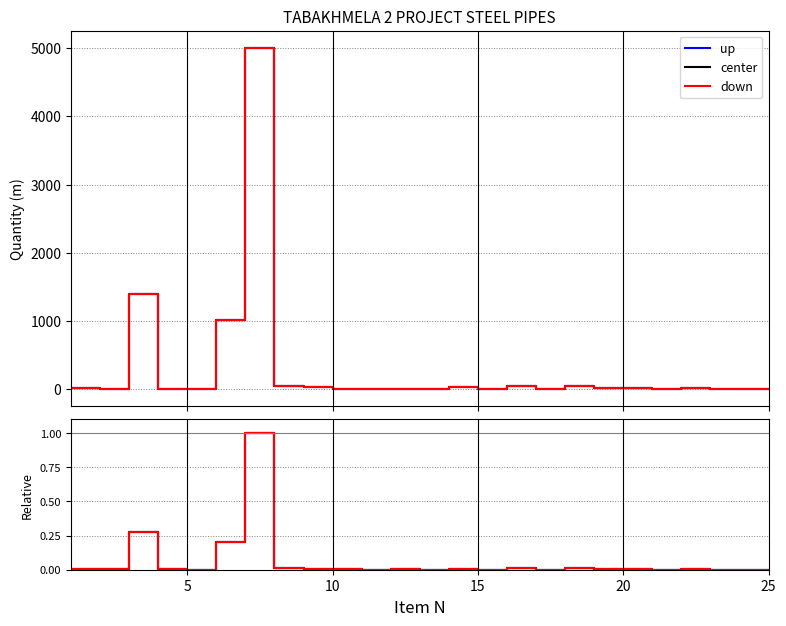

Between 9 and 5, which is larger?

9